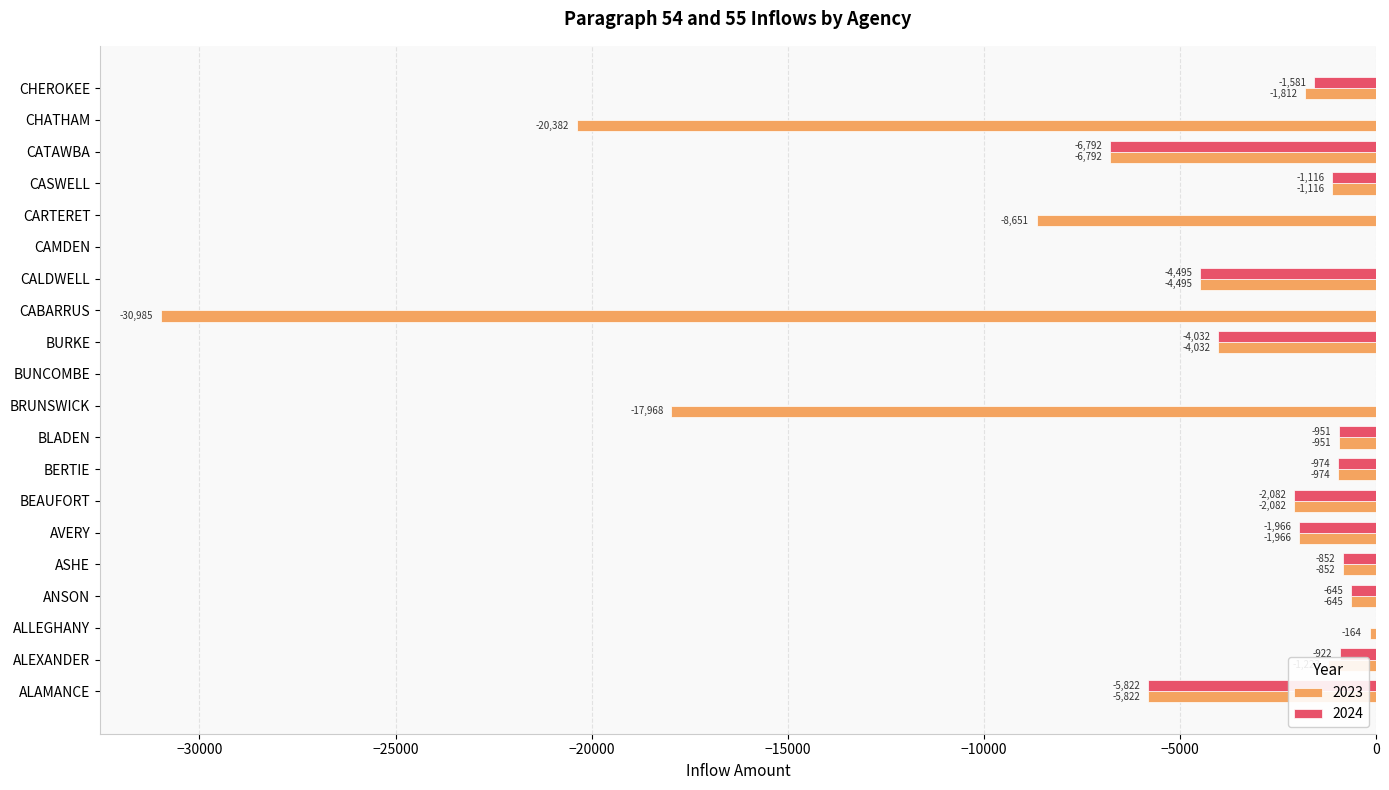

Where is 2023 nearest to the value -15492?

BRUNSWICK